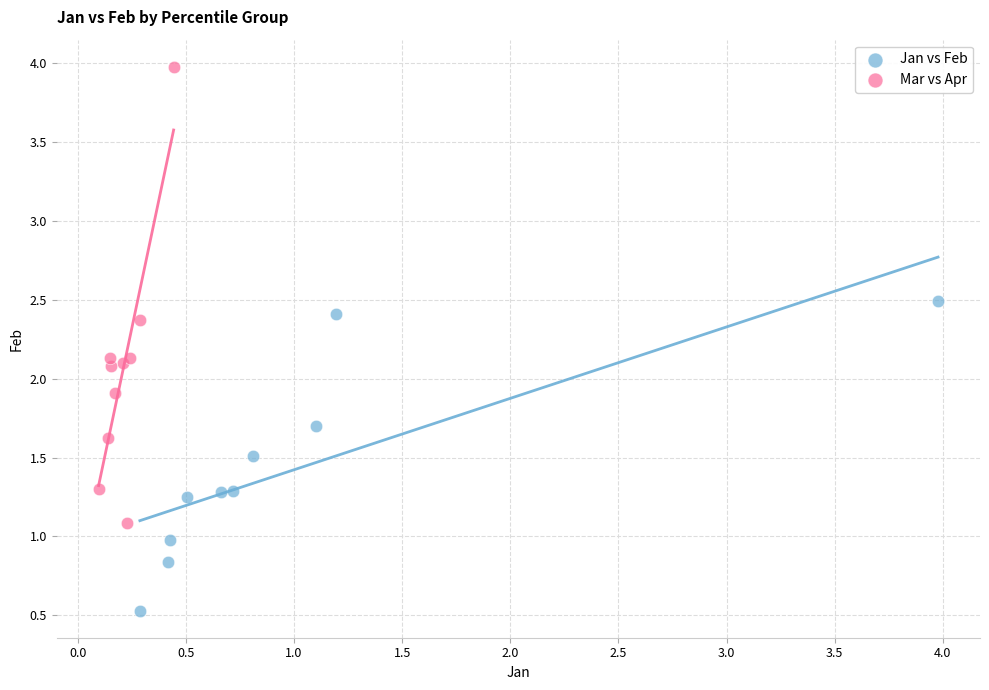

Which series has the widest spread of Y values?

Mar vs Apr